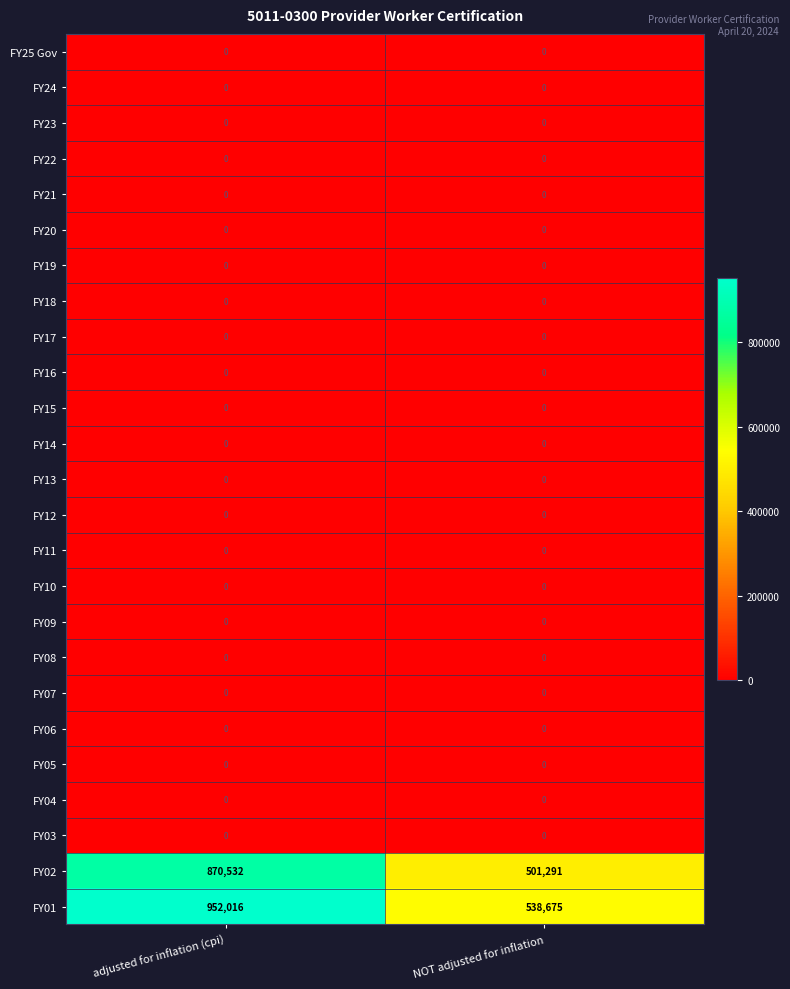

The FY19 series shows 0 at NOT adjusted for inflation. True or false?

True